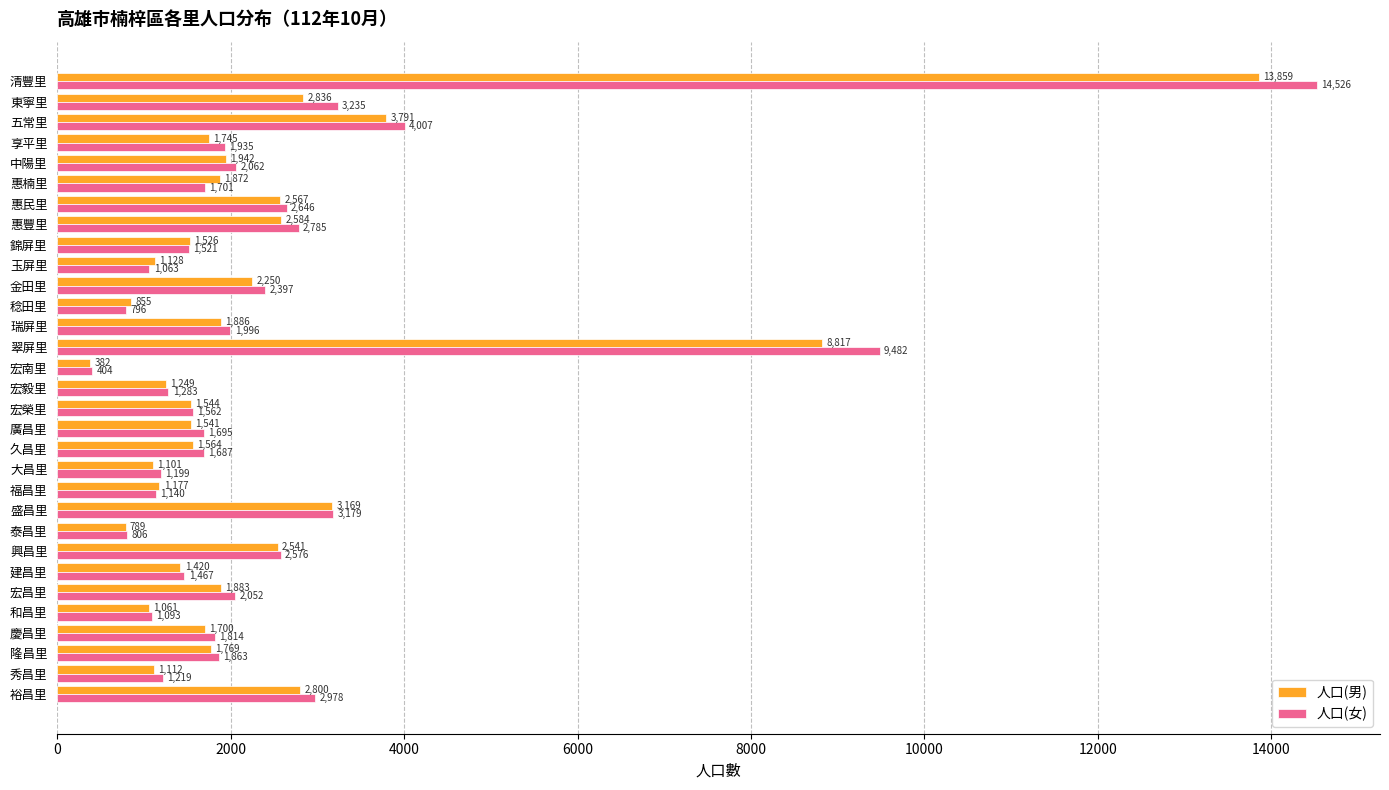

What is the sum of the 人口(男) values at 五常里 and 宏昌里?

5674